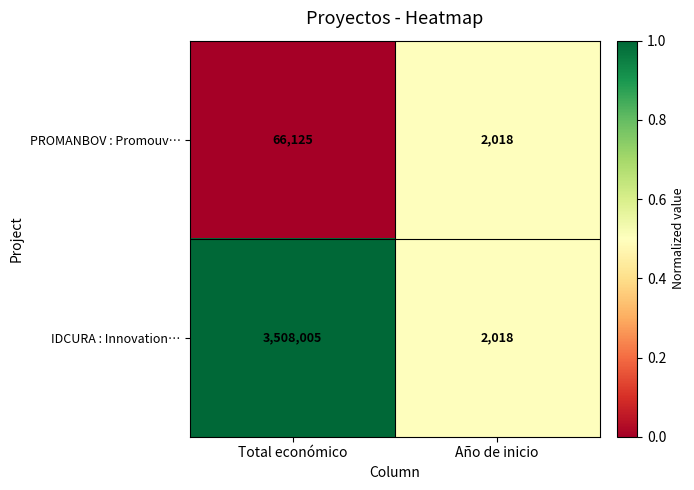

How many distinct data groups are displayed?

2